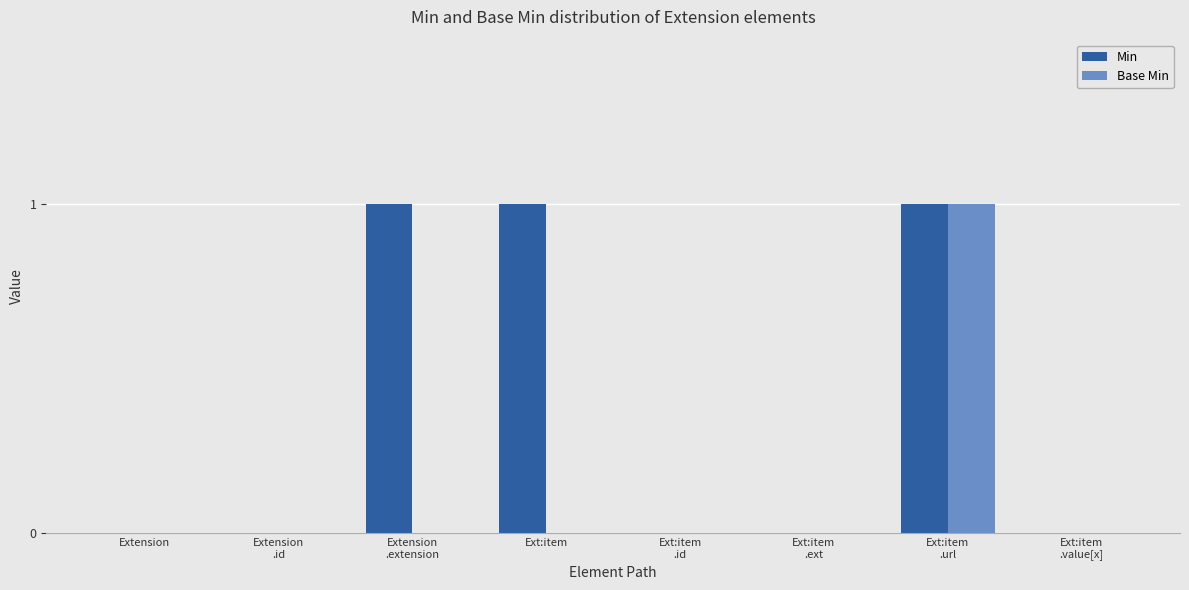

What is the sum of all Min values?

3